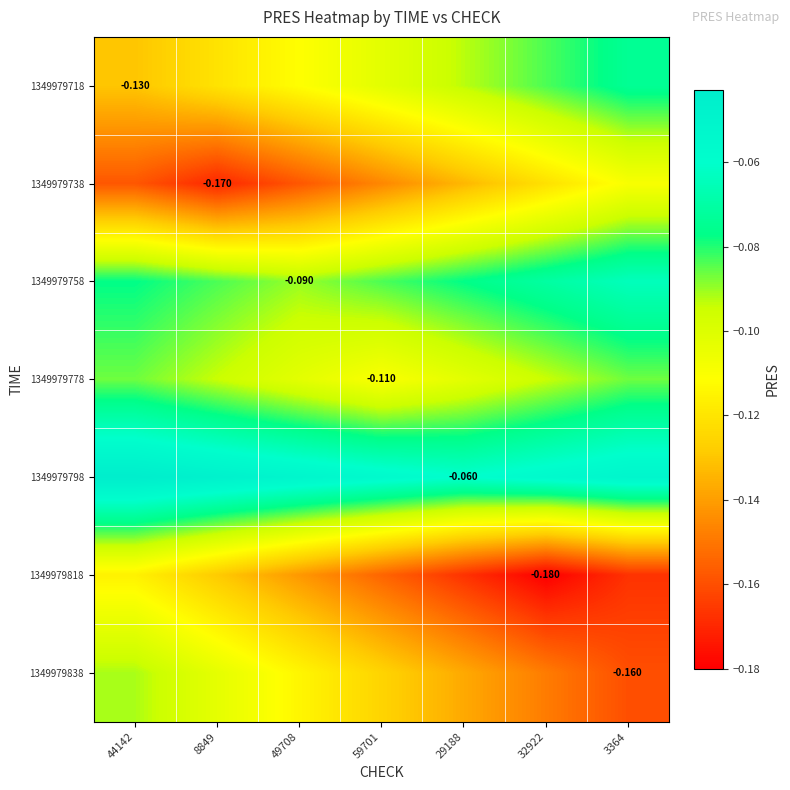

What is the minimum value shown in the chart?

-0.2